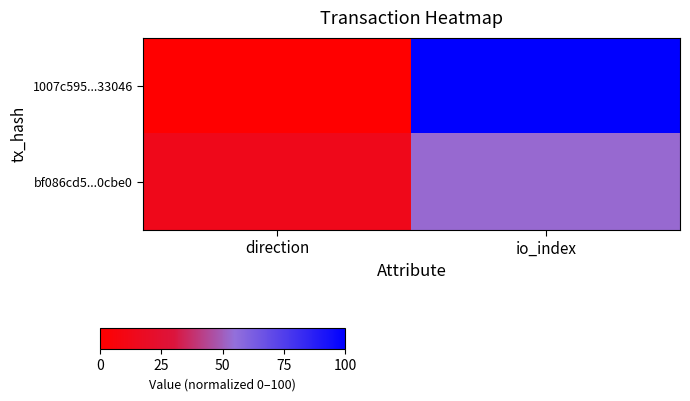

What is the total value across all series at direction?

13.3